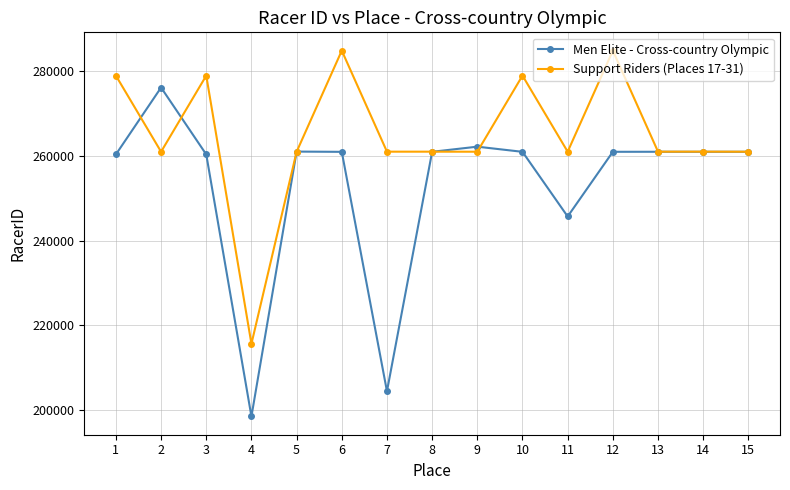

Where does the Support Riders (Places 17-31) series first go above 260977?

1